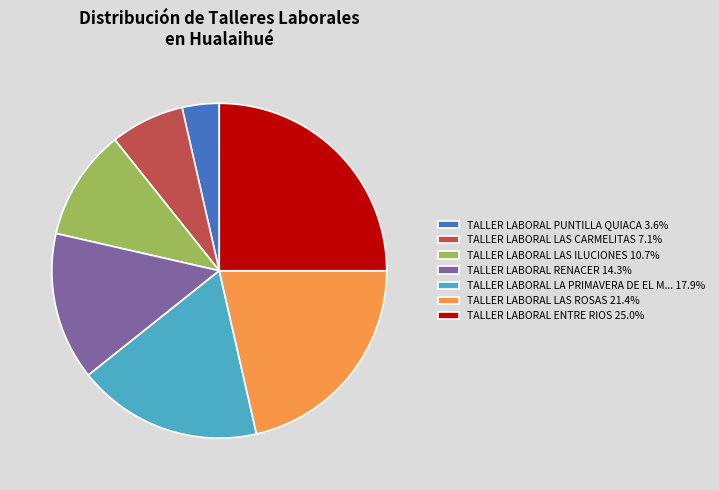

What is the ratio of the value at TALLER LABORAL ENTRE RIOS 25.0% to the value at TALLER LABORAL LAS ROSAS 21.4%?

1.2